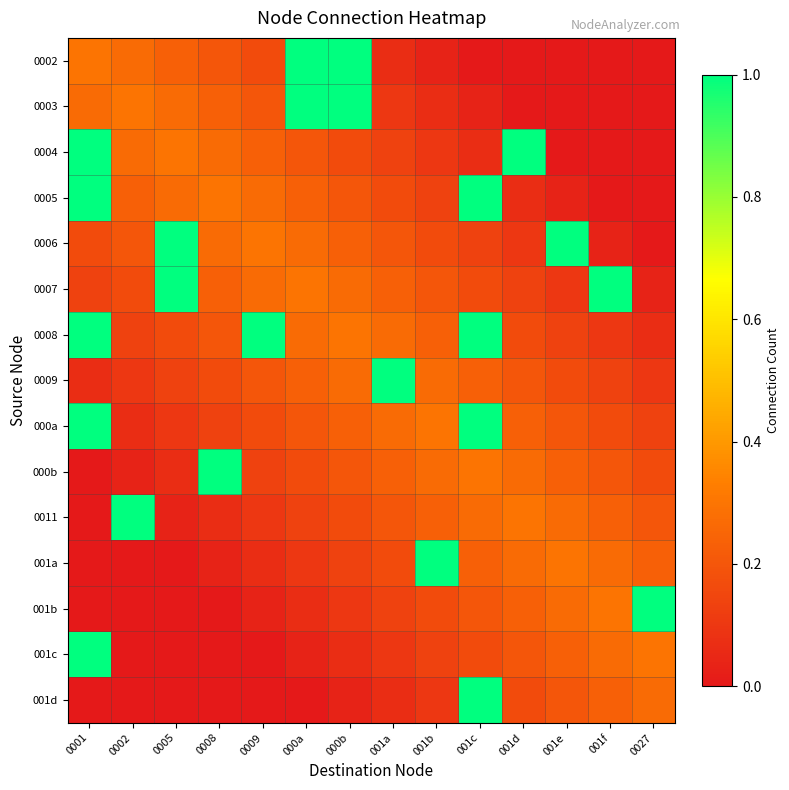

Which series has the widest spread of values?

001b